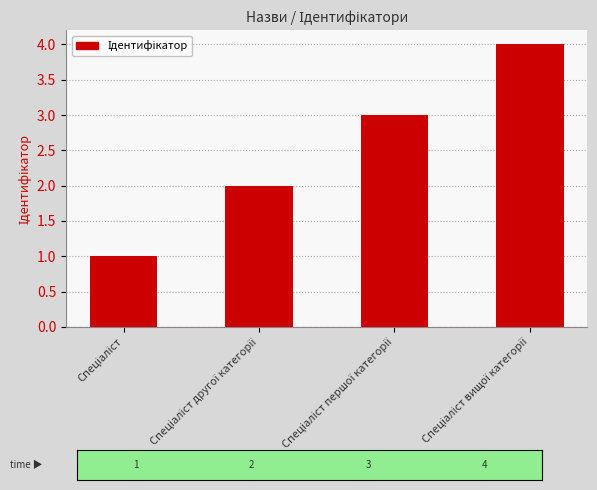

Count the number of categories in the chart.

4